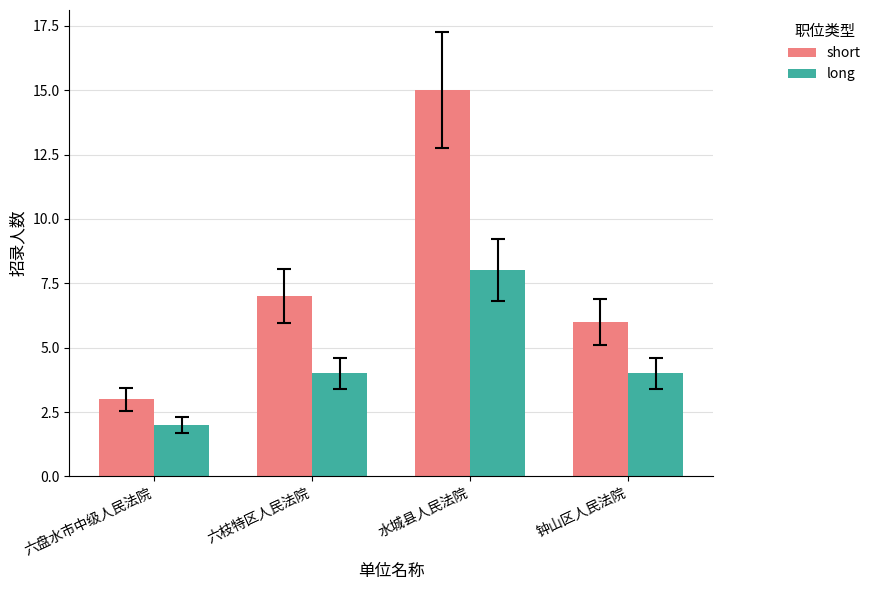

How many series are shown in this chart?

2